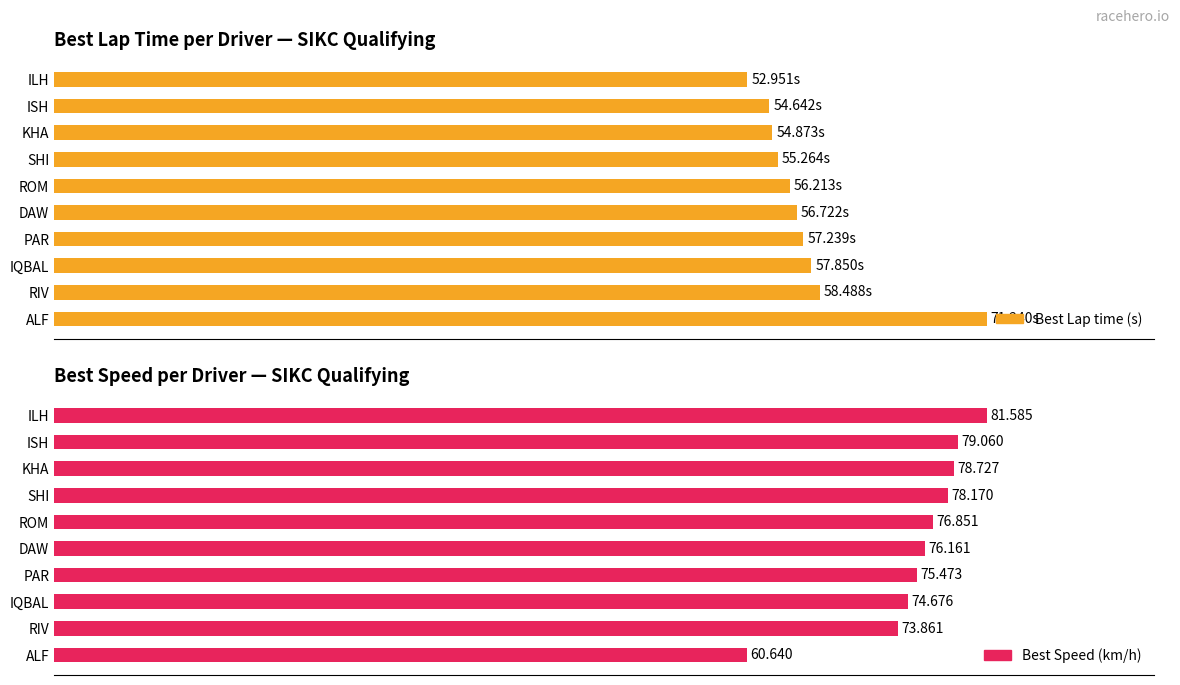

What is the average value of the Best Lap time (s) series?

57.5